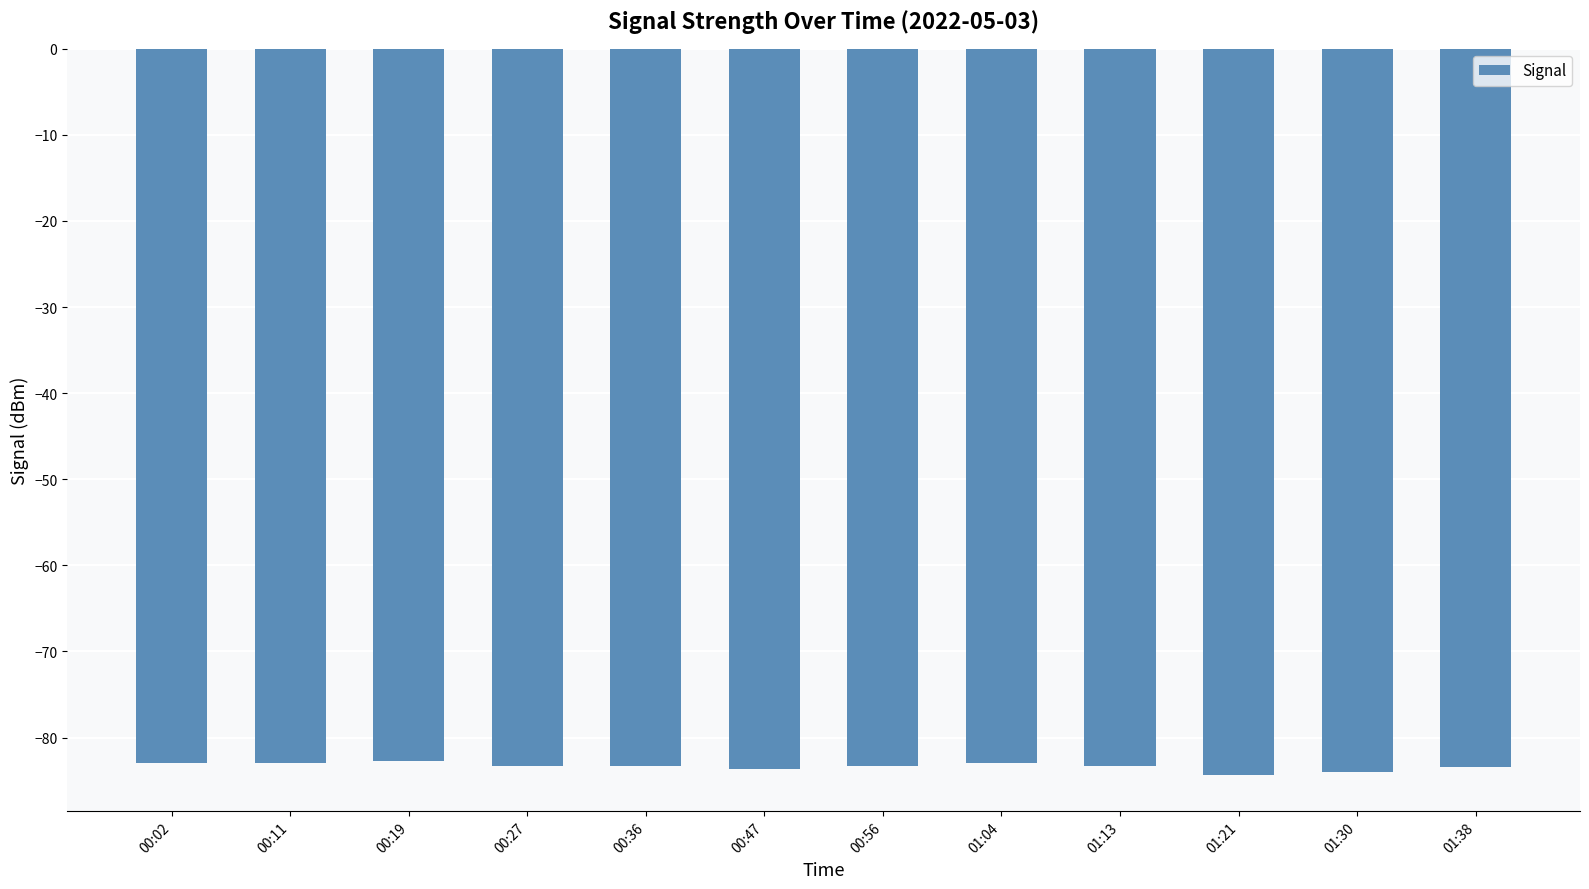

What is the smallest value displayed?

-84.3